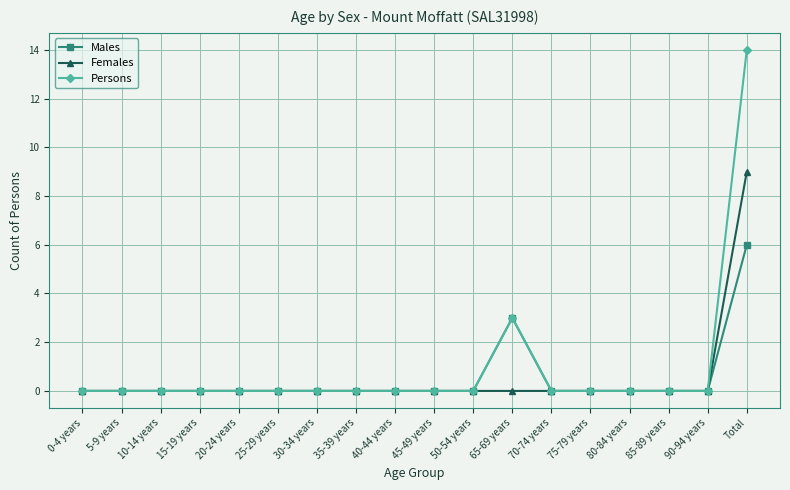

At how many categories does at least one series exceed 5?

1